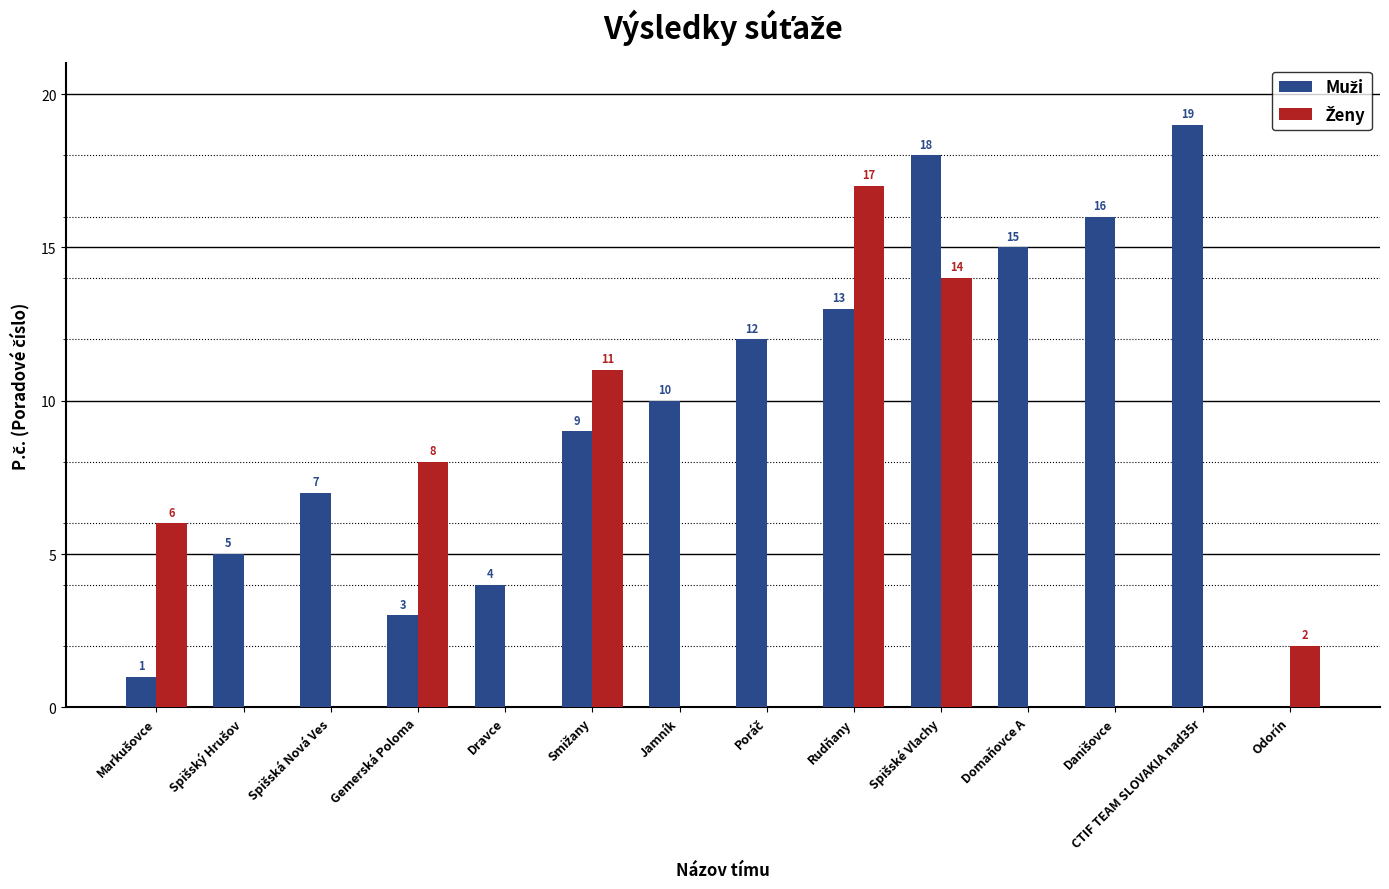

Which category has the highest value across all series?

CTIF TEAM SLOVAKIA nad35r